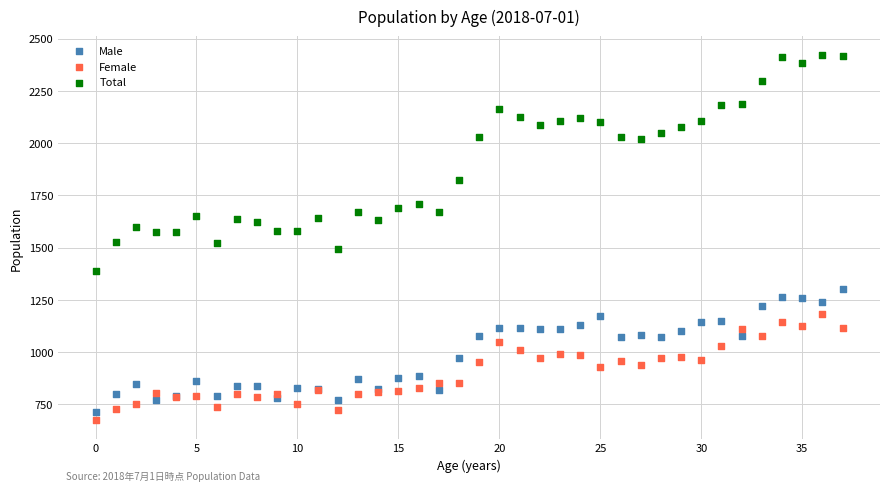

Which series has the largest Y range (max minus min)?

Total